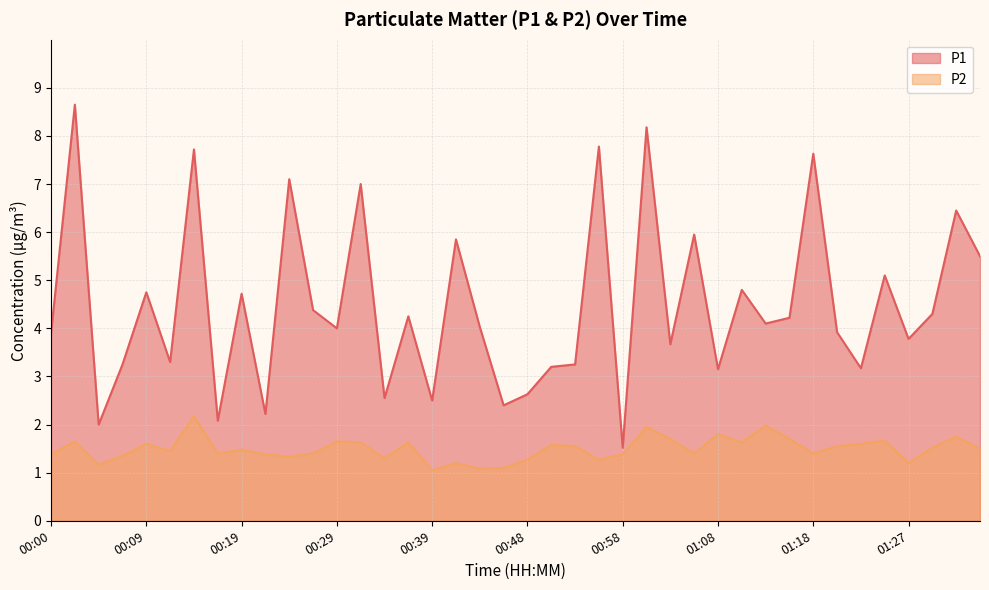

True or false: P1 has a value of 3.2 at 00:53.

True